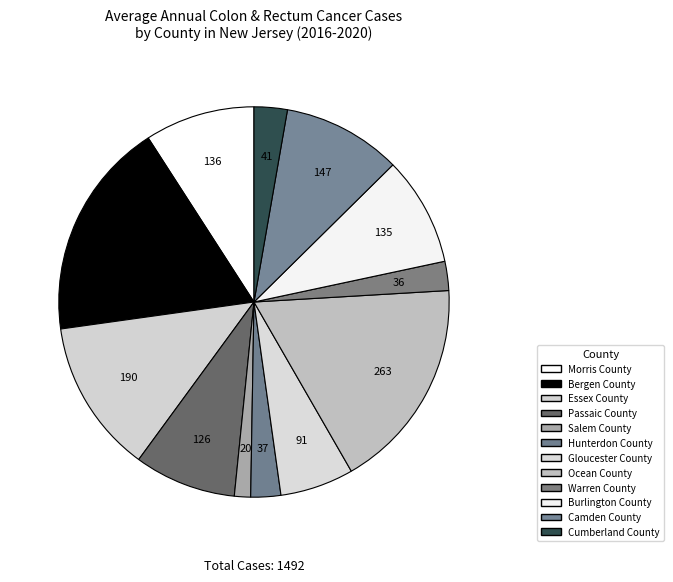

Which slice is the largest?

Bergen County